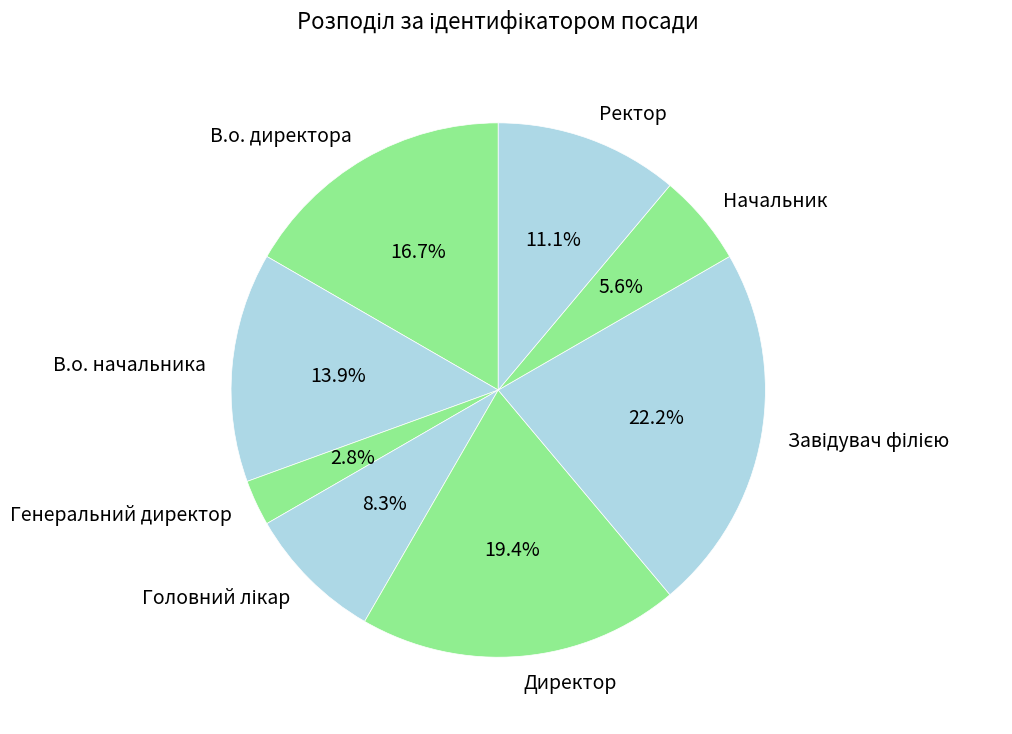

What is the smallest slice in the pie chart?

Генеральний директор